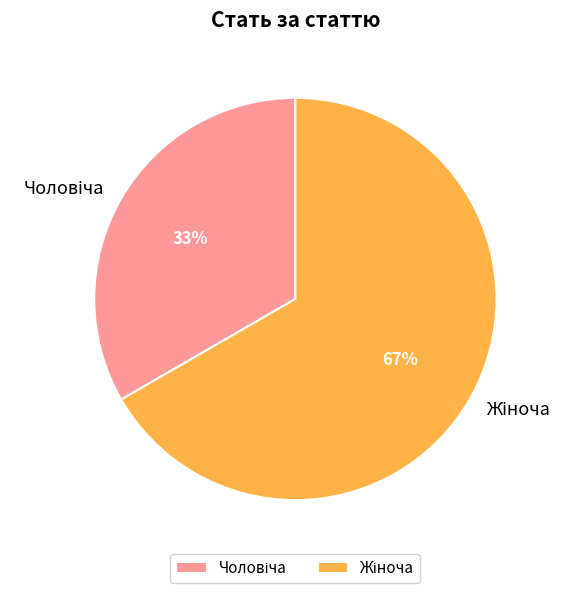

To the nearest percent, what is the average slice percentage?

50%